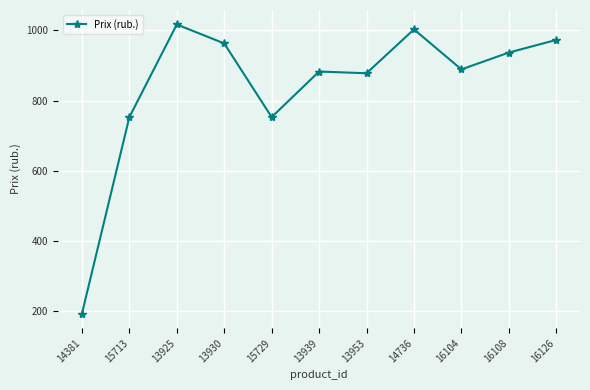

How many lines are shown in the chart?

1